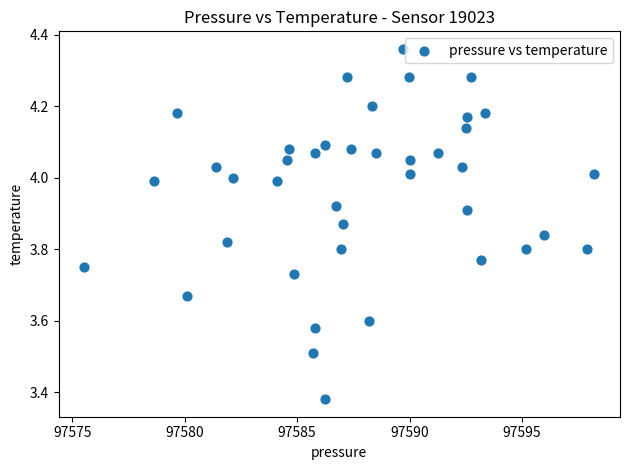

What is the range of Y values (max minus min)?

1.0